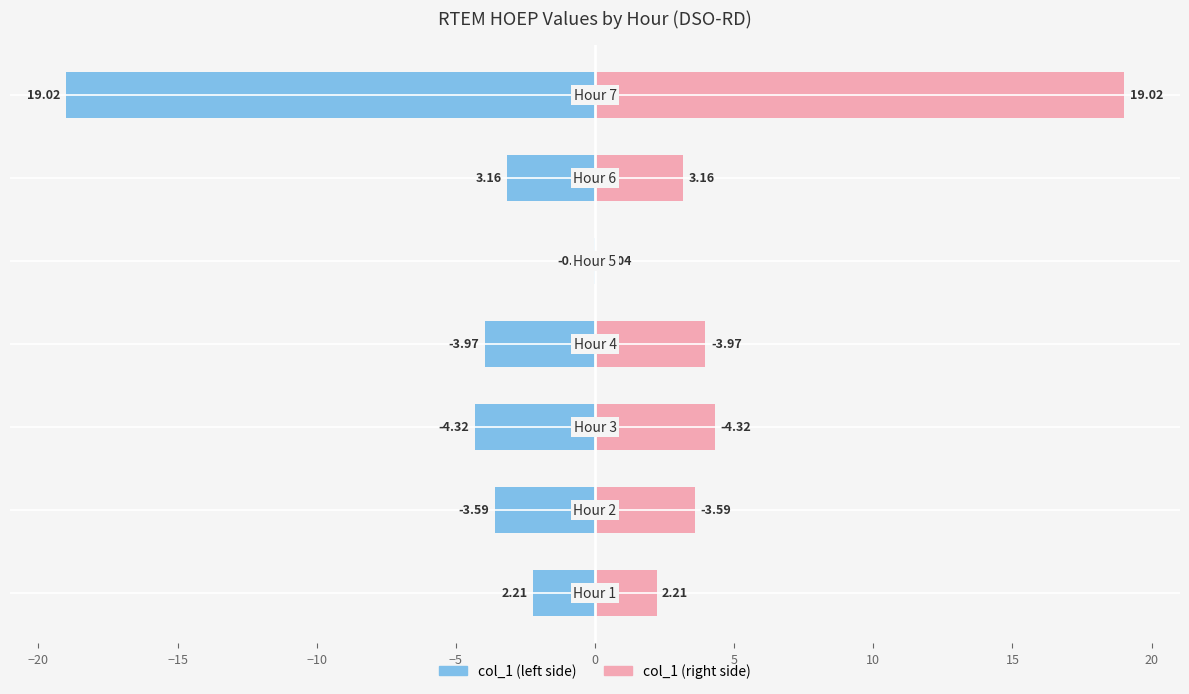

Rank the series by their average value, from highest to lowest.

col_1 (right), col_1 (left)